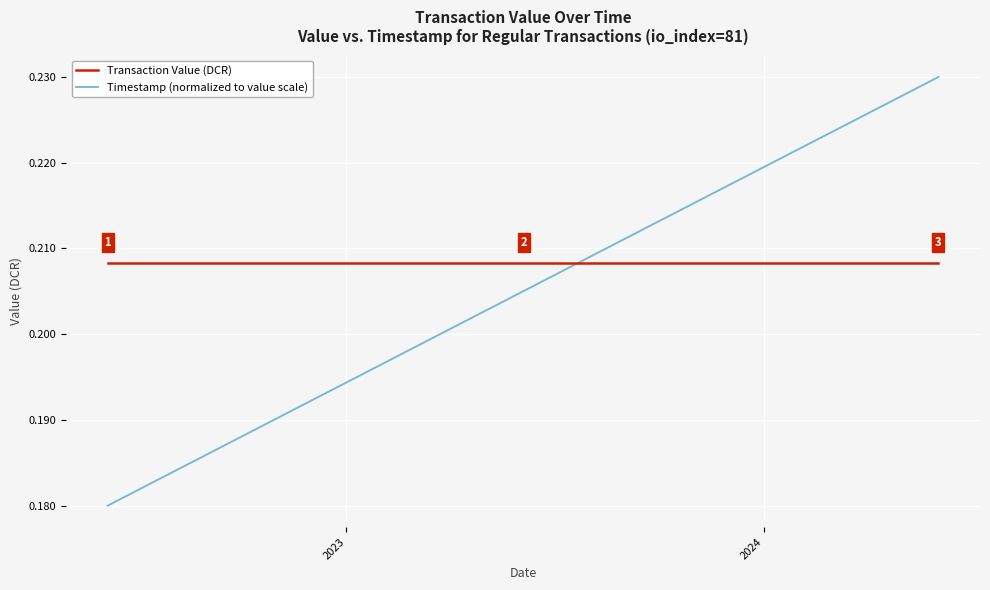

Rank the series by their average value, from highest to lowest.

Transaction Value (DCR), Timestamp (normalized to value scale)